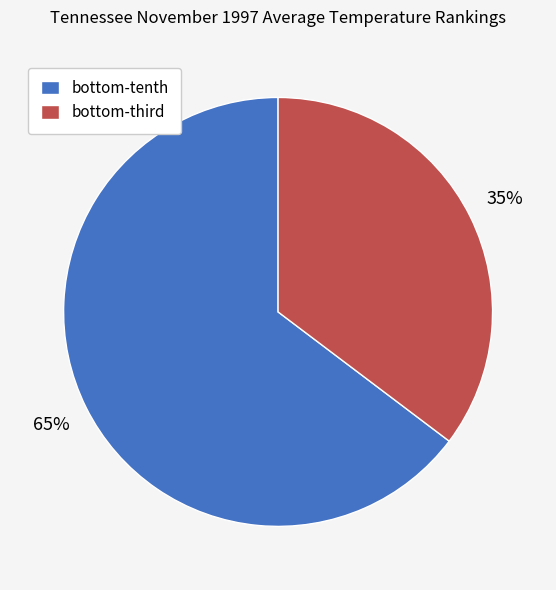

Rank the categories by value from lowest to highest.

bottom-third, bottom-tenth